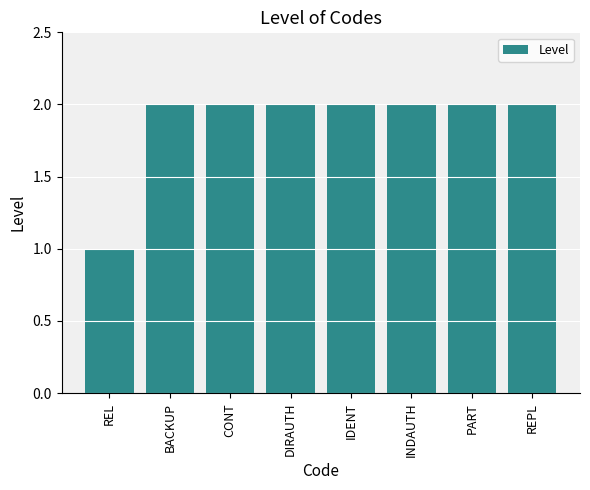

Are the bars horizontal?

No